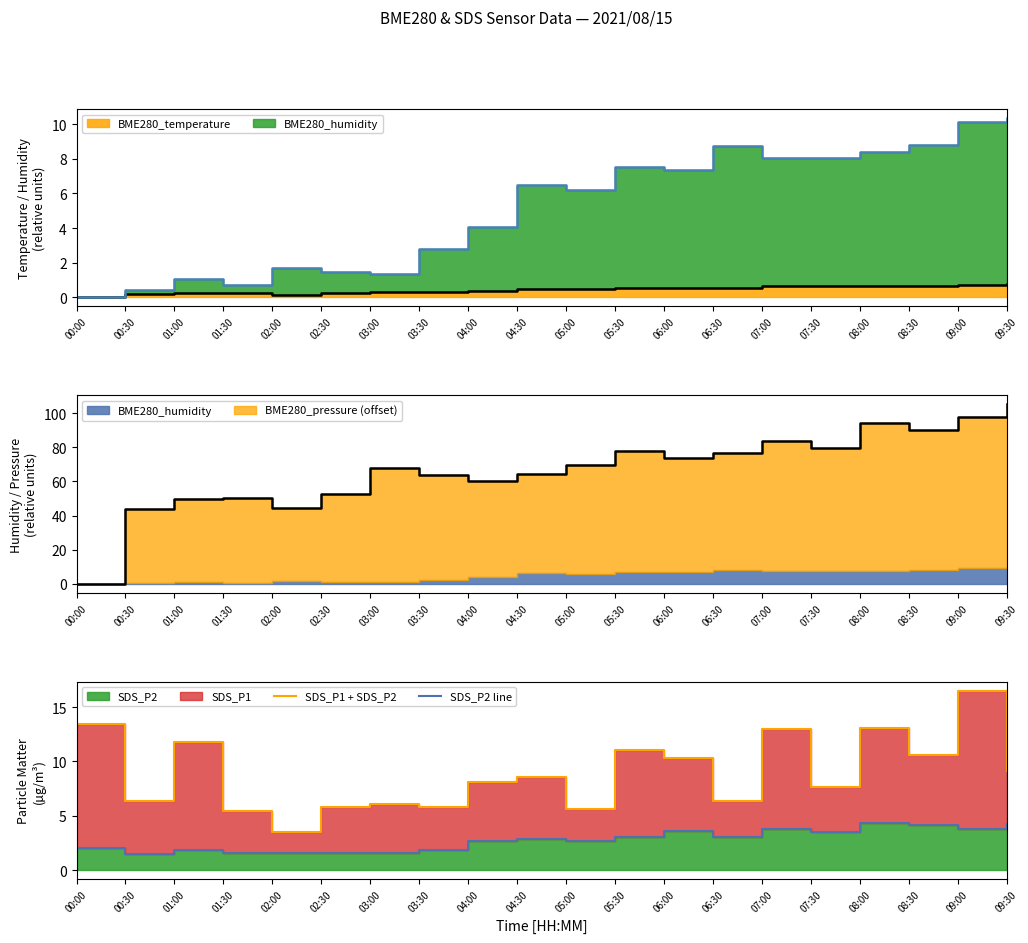

What is the value of the SDS_P2 line point at the 4th from the left?

1.6